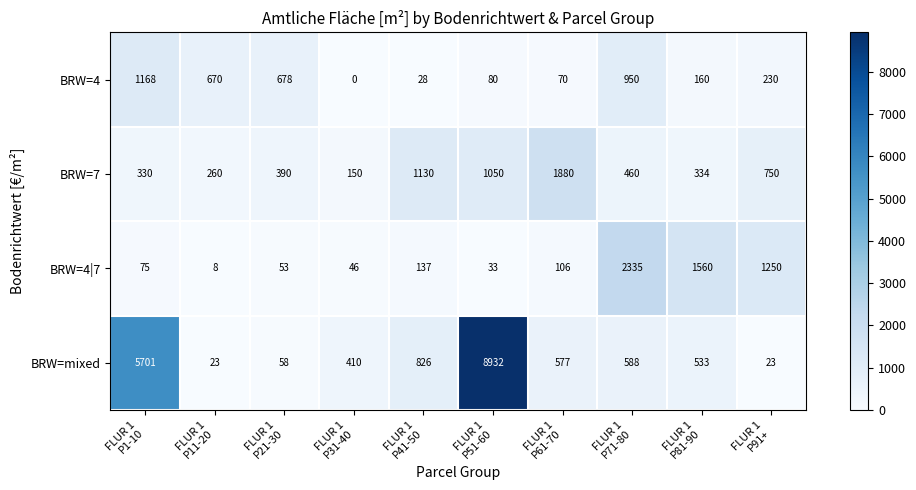

Which series has the widest spread of values?

BRW=mixed